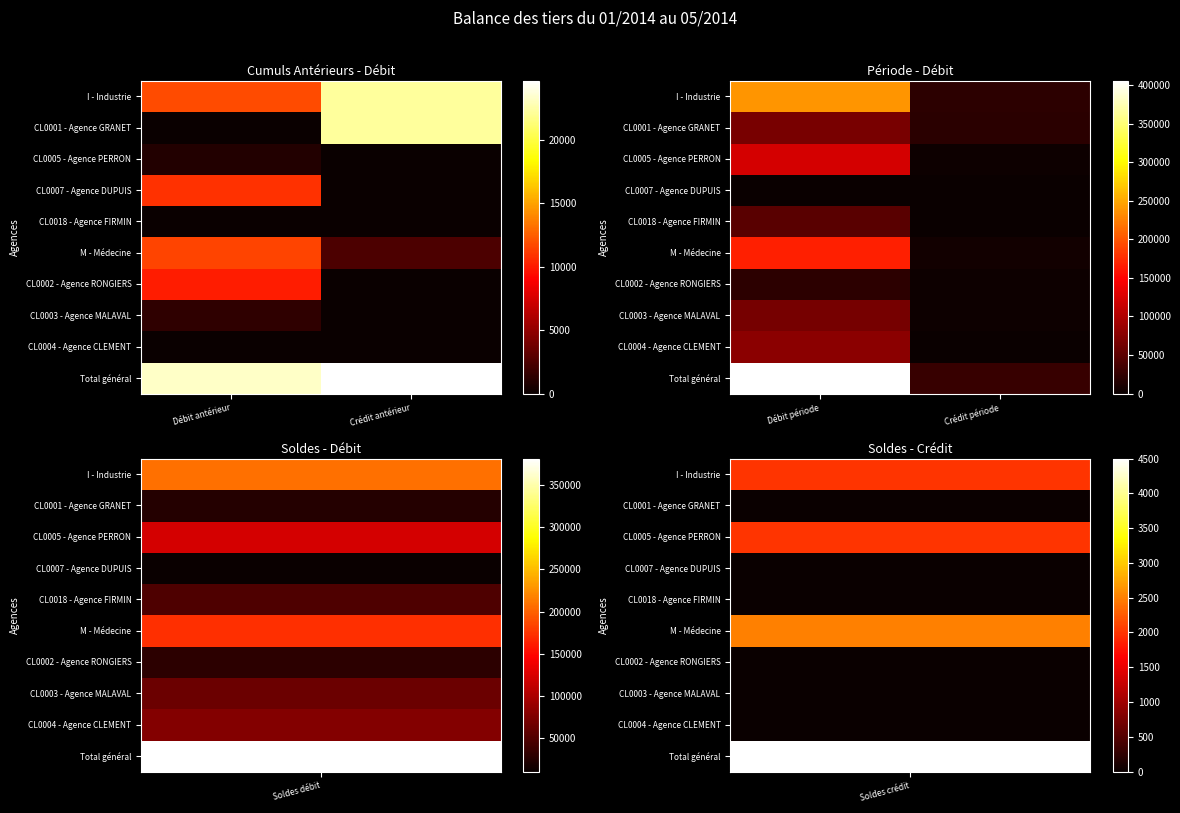

The CL0002 - Agence RONGIERS series shows 3179.3 at Crédit période. True or false?

False